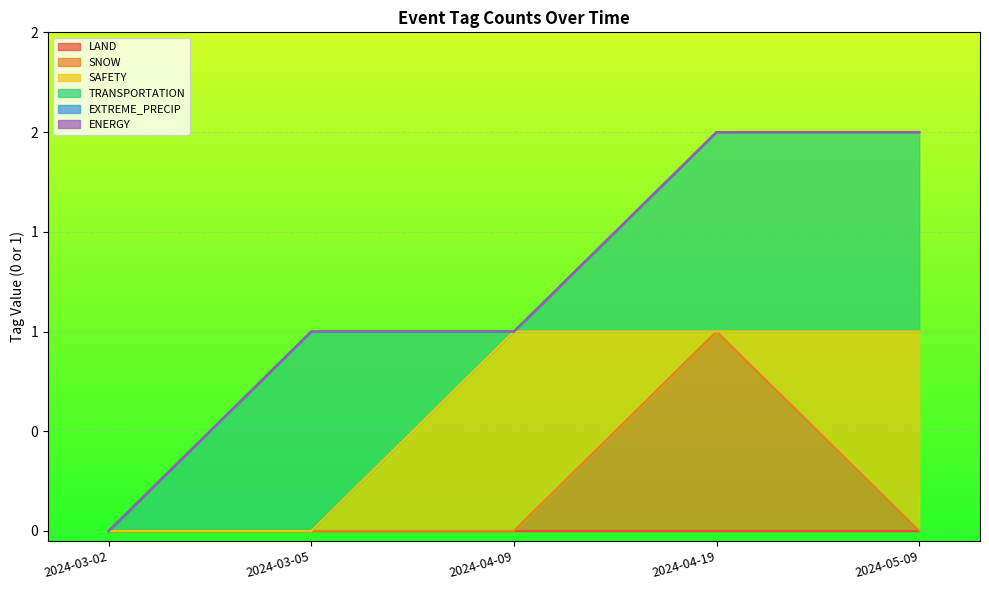

How many lines are shown in the chart?

6